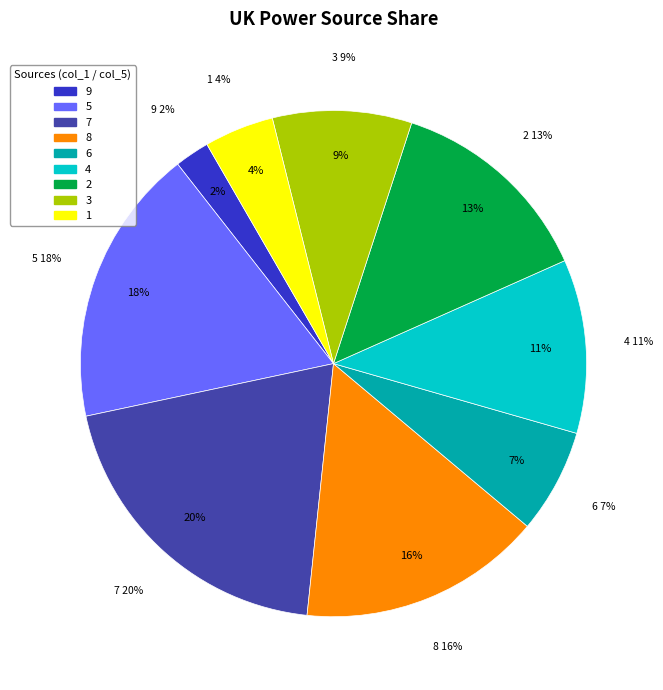

Which has a higher value, 2 or 1?

2